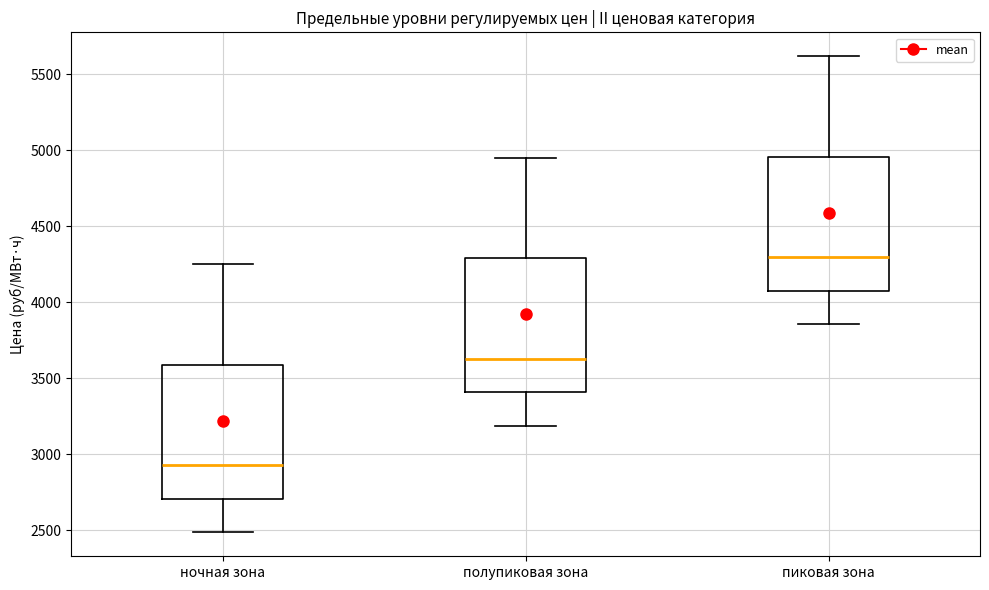

Which box has the lowest median line?

ночная зона